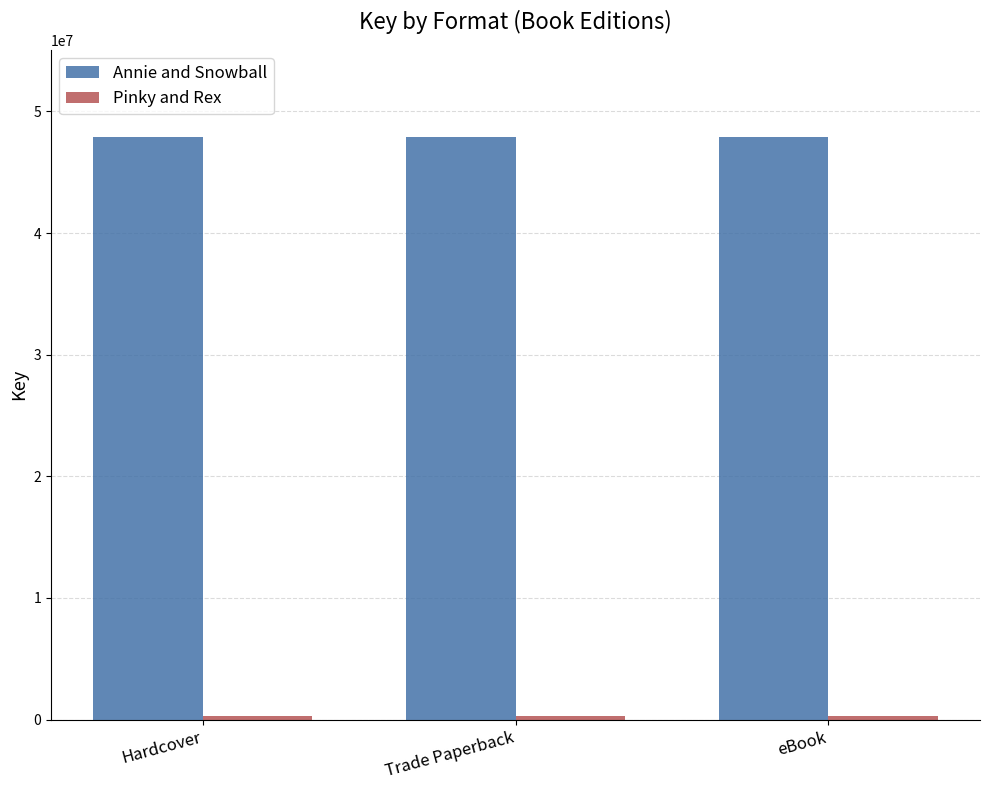

At how many categories does at least one series exceed 37036305?

3